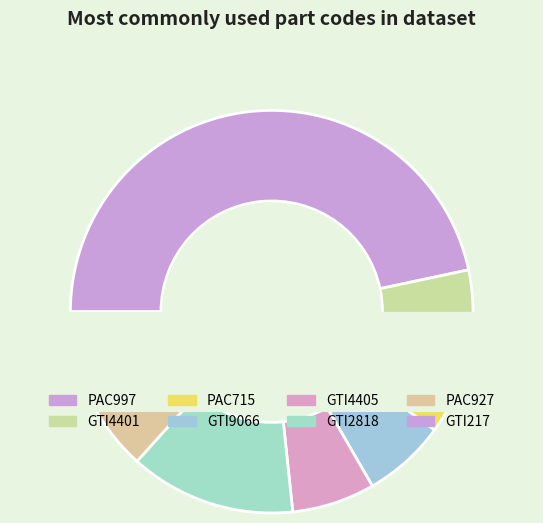

Is PAC927 the majority of the pie?

No